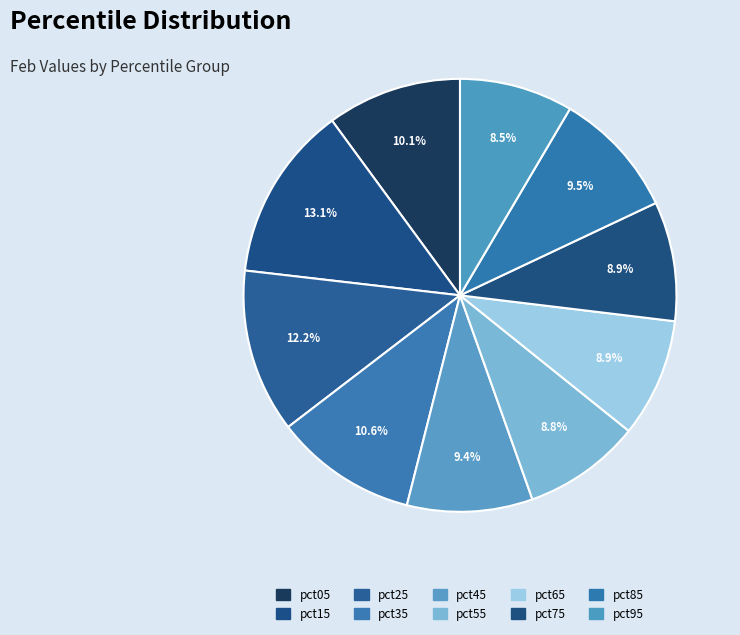

Which slice is the smallest?

pct95